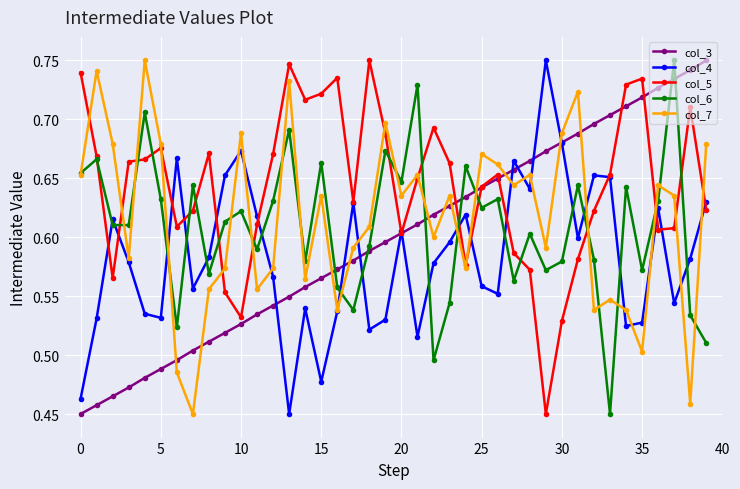

What is the difference between the maximum and second lowest values in the col_7 series?

0.3